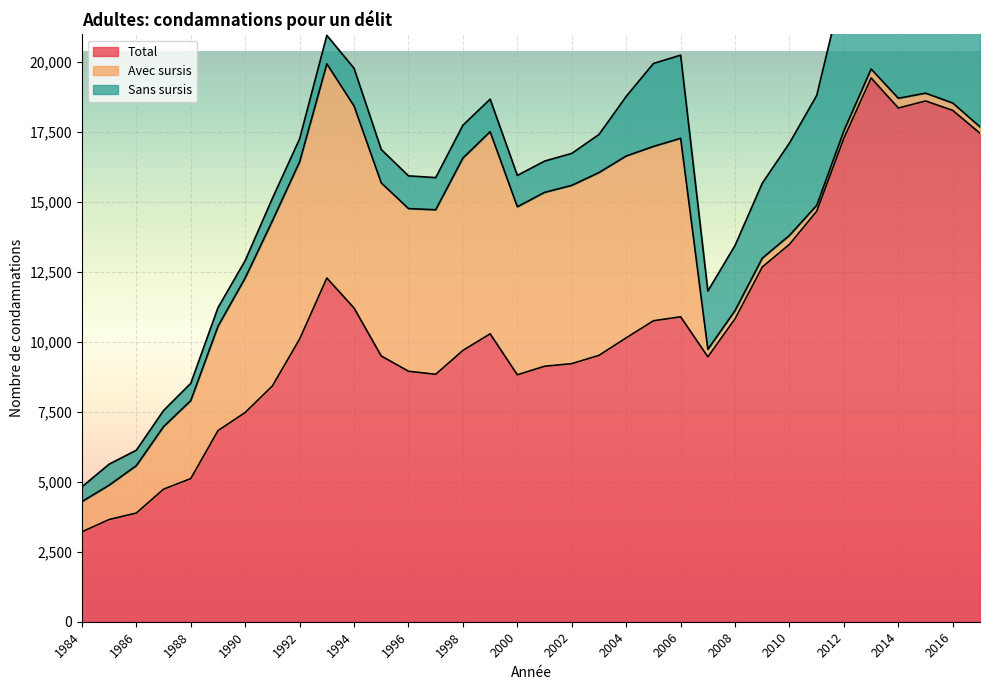

What is the value of the Sans sursis point at the 16th from the left?

1163